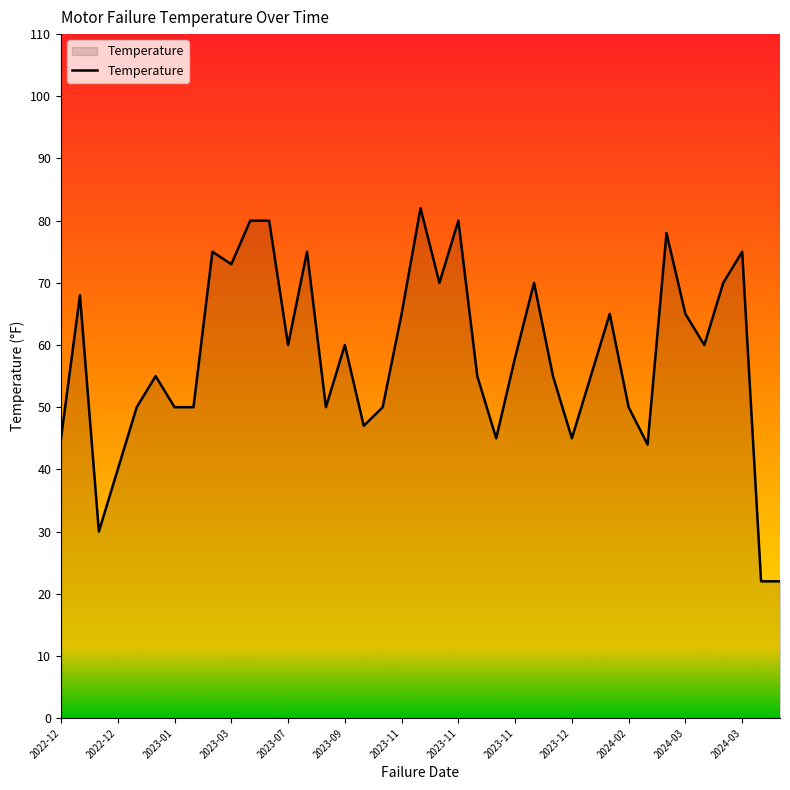

What is the difference between the maximum and minimum values?

60